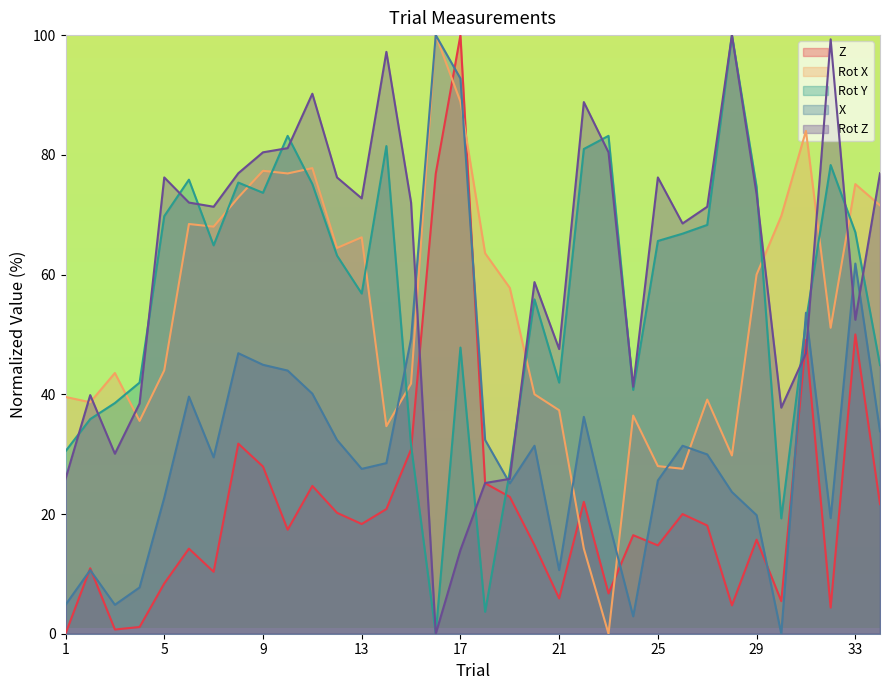

What are all the series names shown in the legend?

Z, Rot X, Rot Y, X, Rot Z